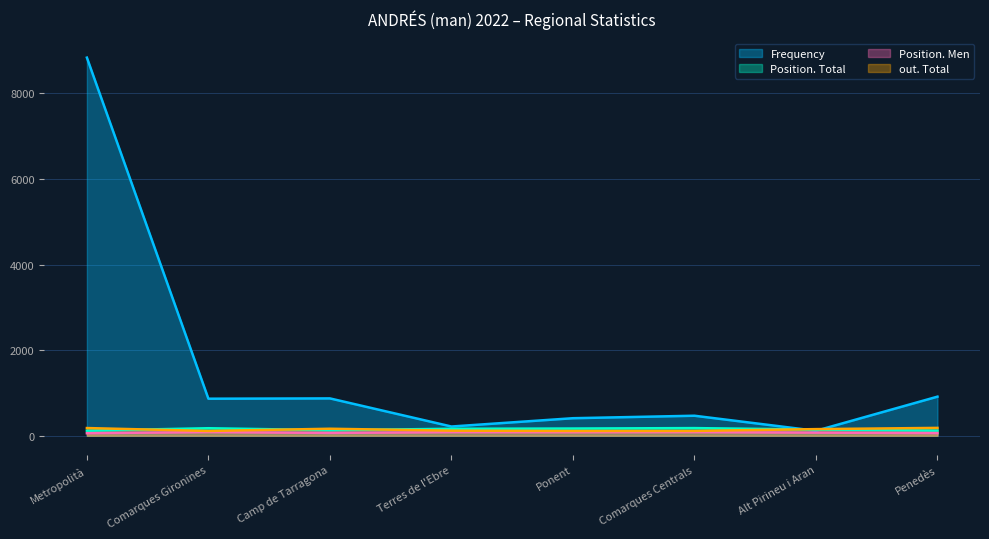

Reading left to right, list all the values displayed in this chart.

Frequency: 8836	865	872	215	409	467	115	913
Position. Total: 118	175	129	162	168	178	143	120
Position. Men: 58	85	65	83	82	84	72	61
out. Total: 179	111	163	118	111	112	154	183